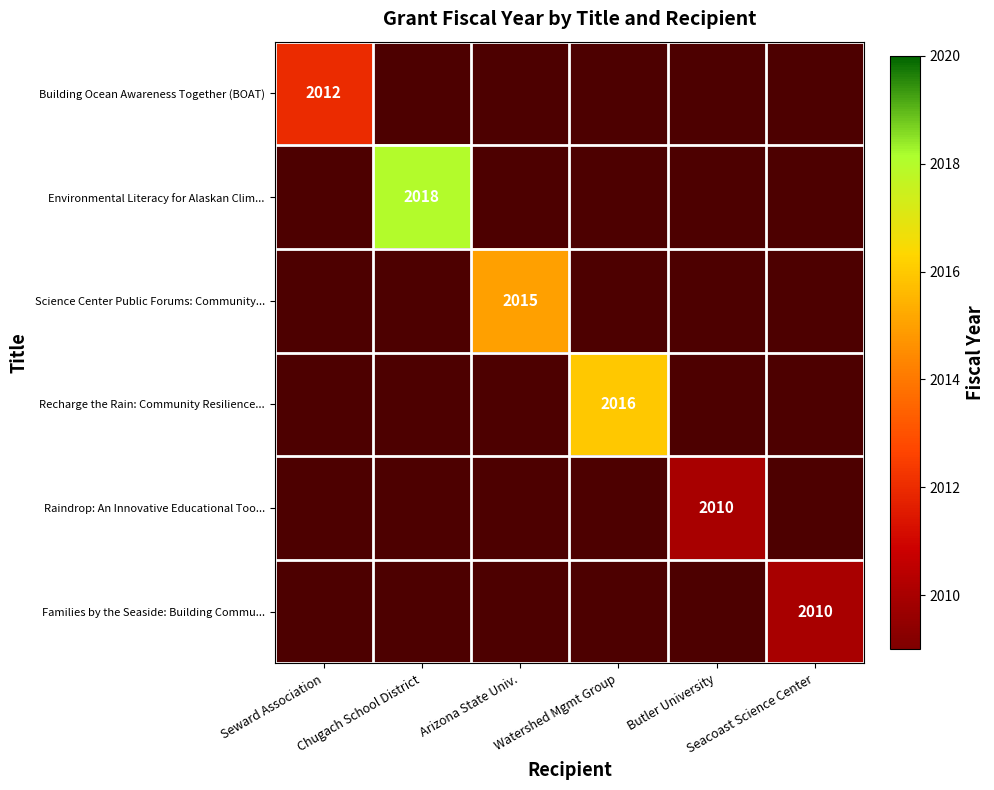

What is the greatest value displayed?

2018.0